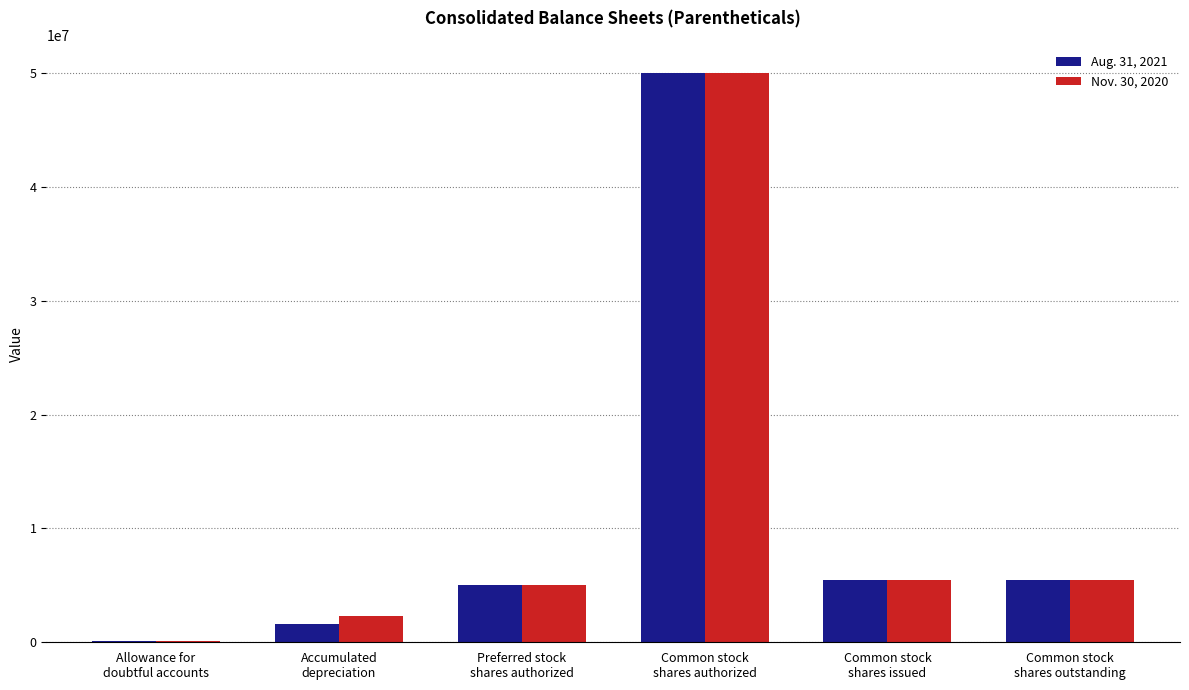

How many data points does each series have?

6